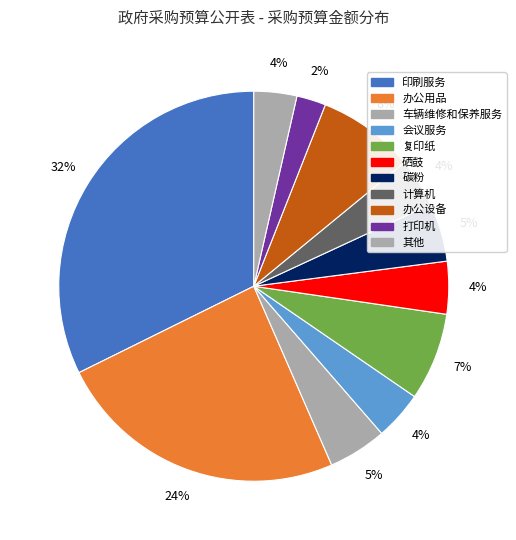

How many slices are in this pie chart?

11